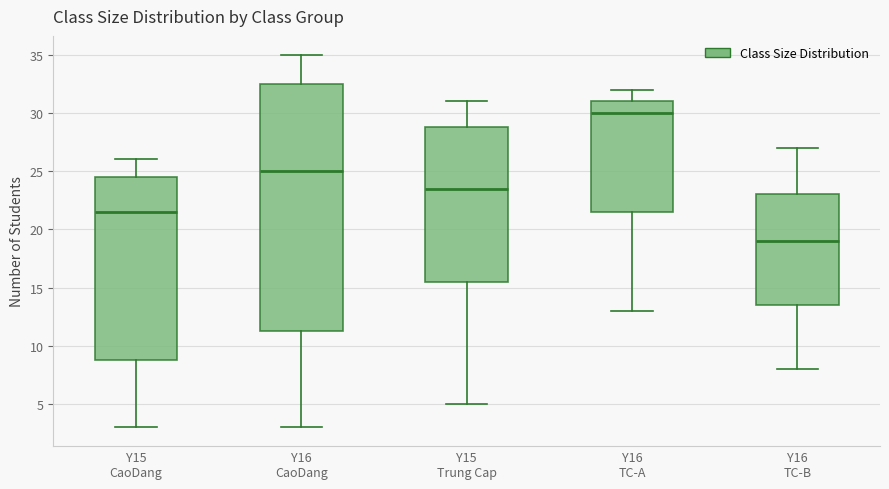

Which box is the tallest, from its lower edge to its upper edge?

Y16 CaoDang